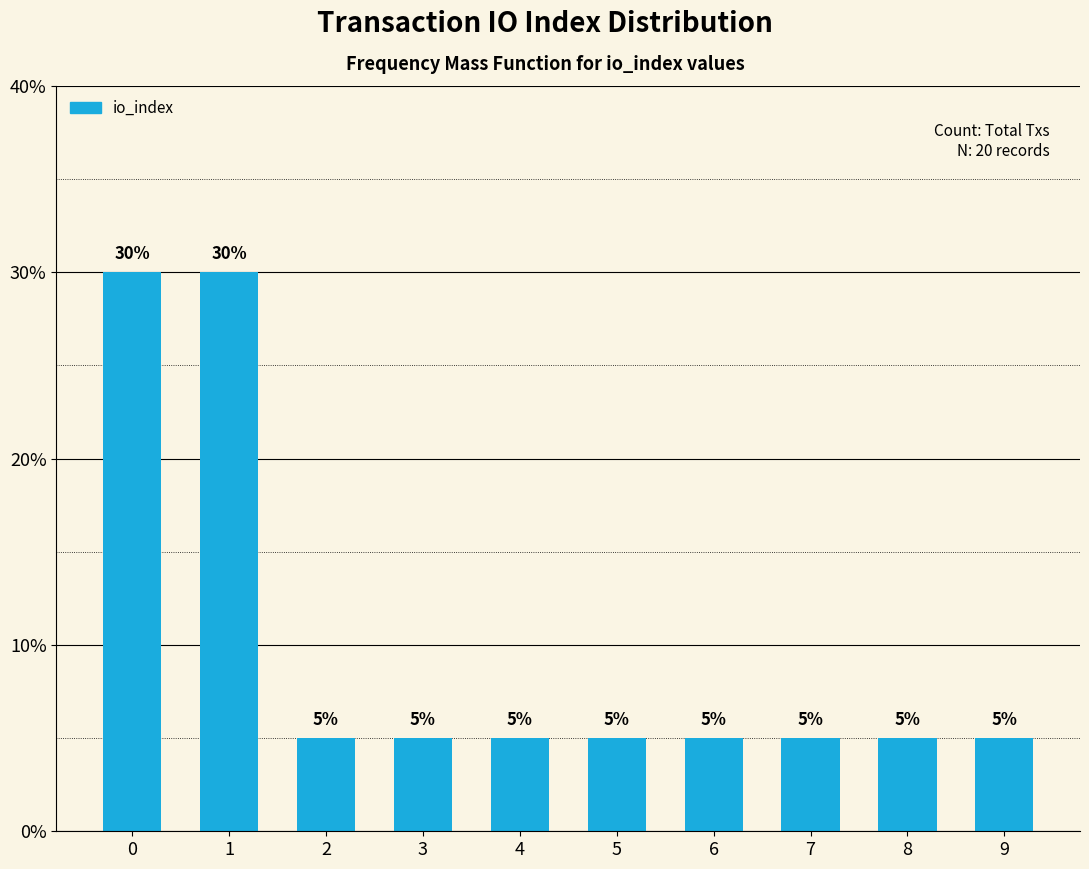

Reading left to right, extract all data points from this chart.

30	30	5	5	5	5	5	5	5	5